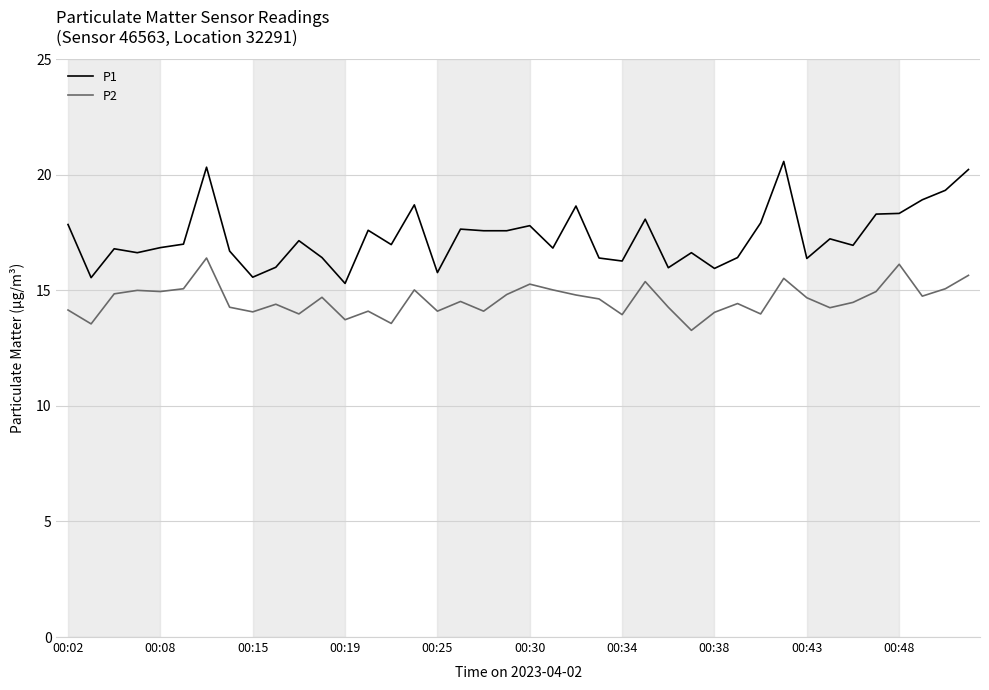

Which series has the largest total across all categories?

P1